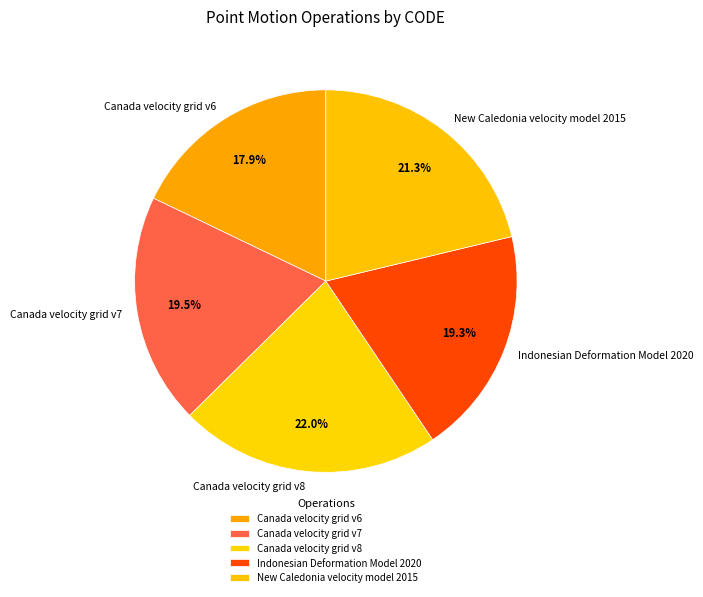

Which slice is the largest?

Canada velocity grid v8